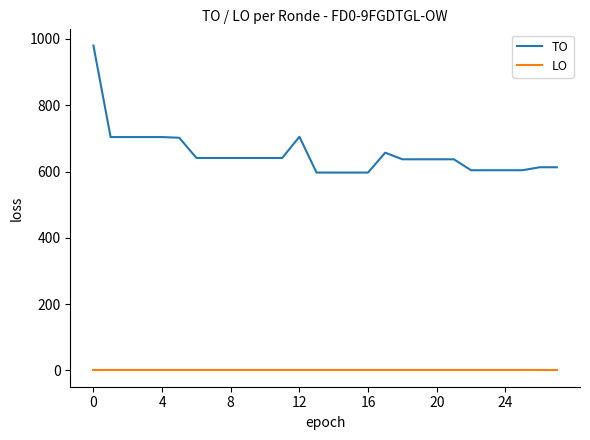

True or false: TO and LO intersect in this chart.

False